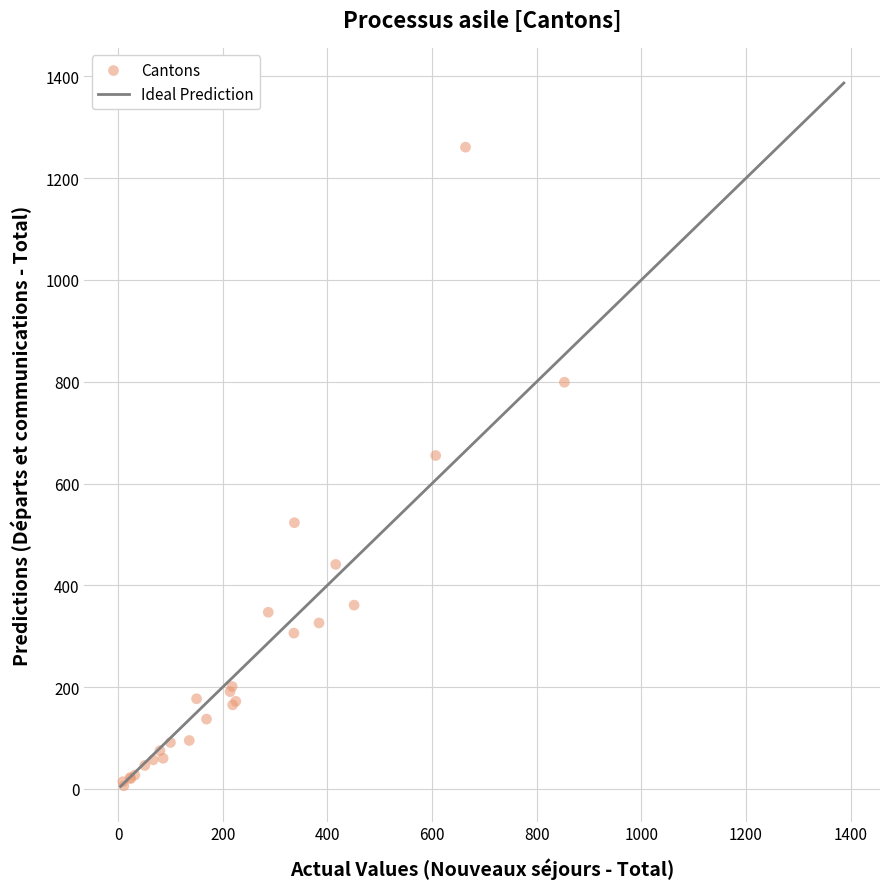

What Y value in the scatter plot is closest to 633?

655